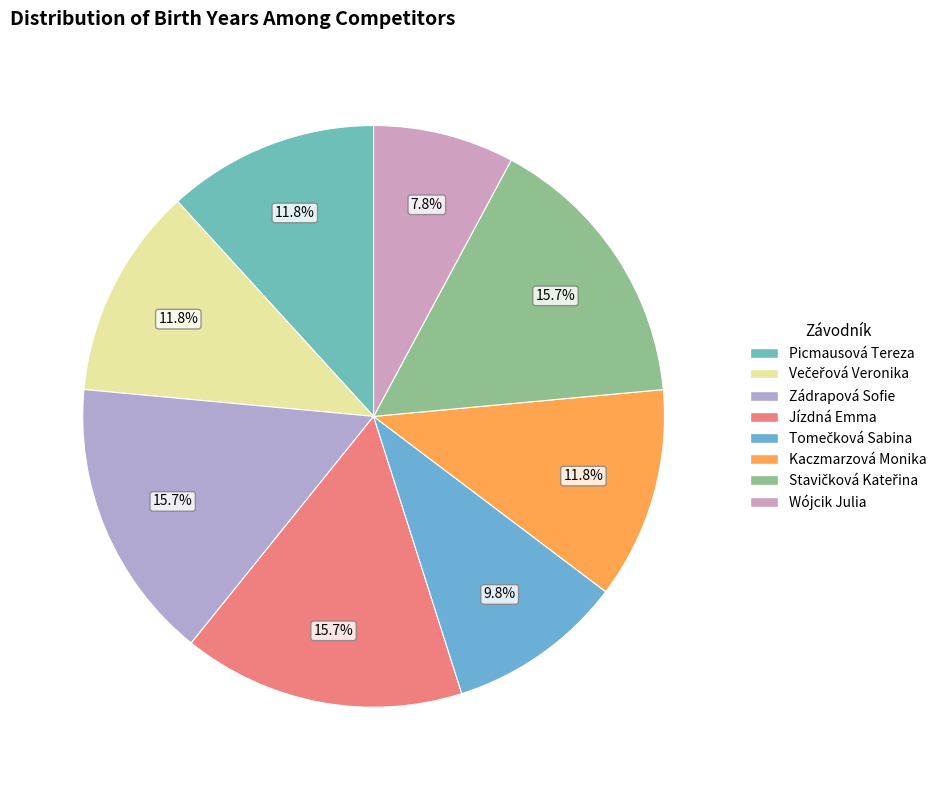

Between Zádrapová Sofie and Wójcik Julia, which is larger?

Zádrapová Sofie